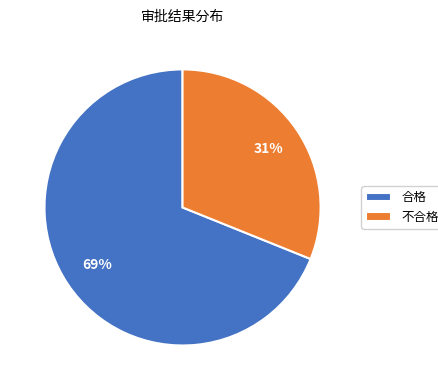

What is the smallest slice in the pie chart?

不合格